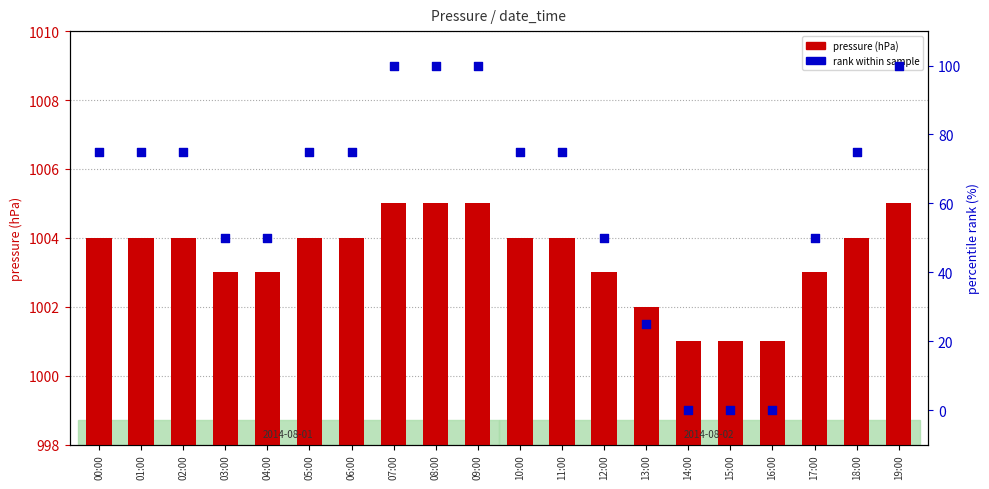

Which series has the largest Y range (max minus min)?

rank within sample